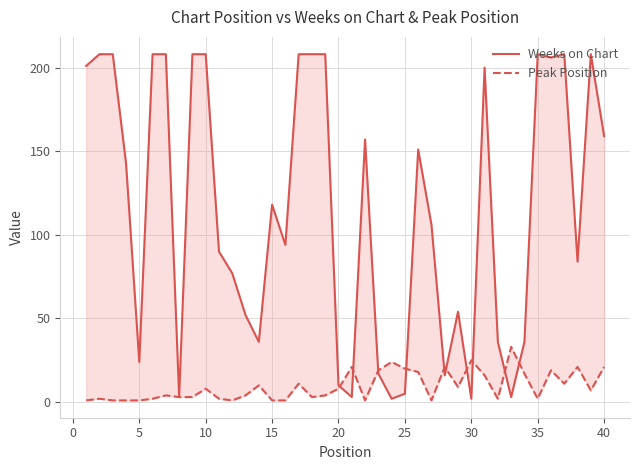

What is the value of the Peak Position point at the 18th from the left?

3